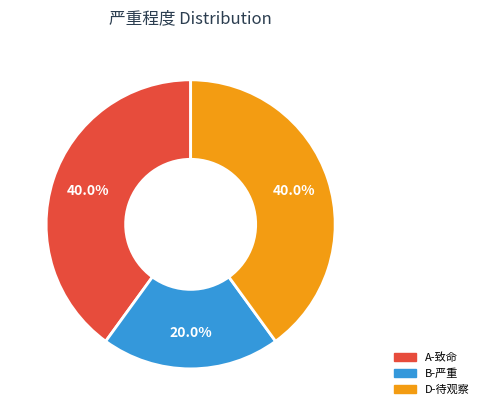

To the nearest percent, what is the average slice percentage?

33%